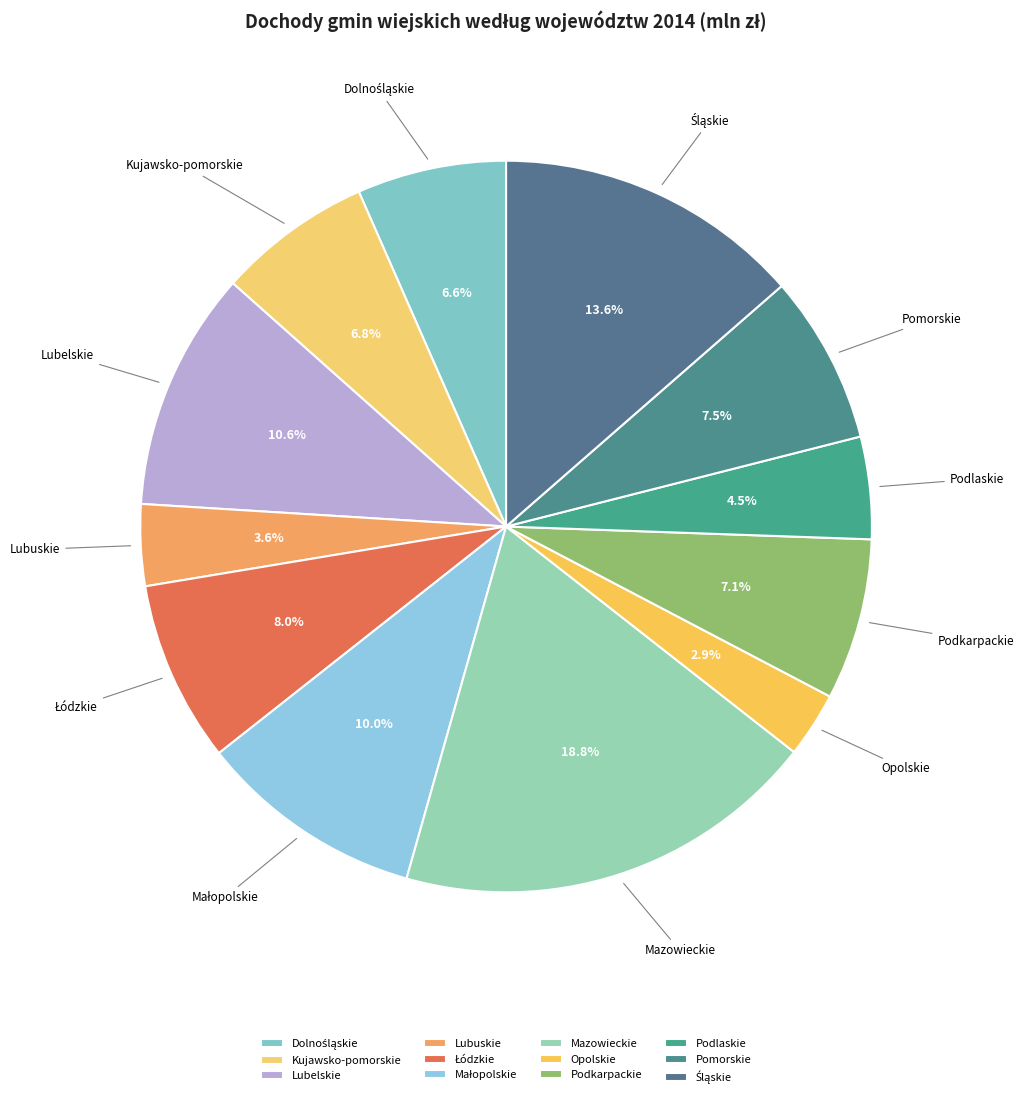

How many slices are in this pie chart?

12